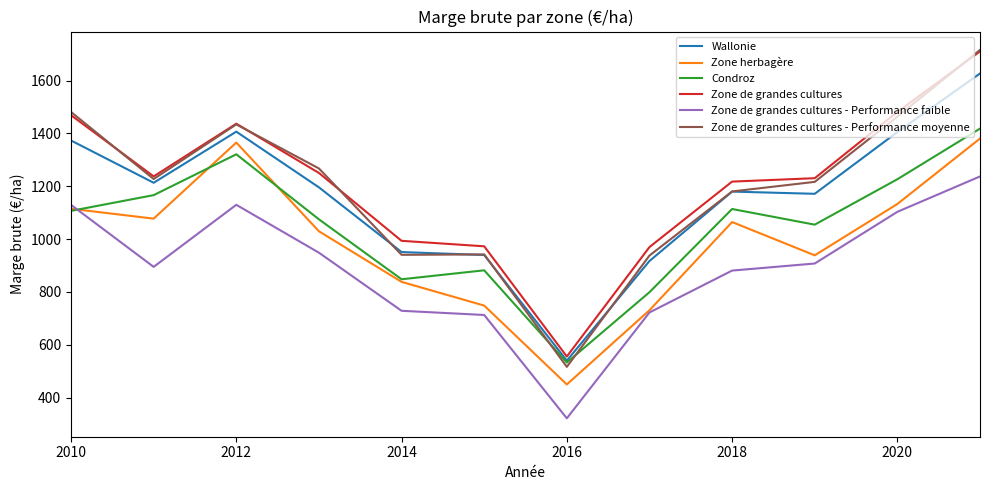

Which series has the widest spread of values?

Zone de grandes cultures - Performance moyenne